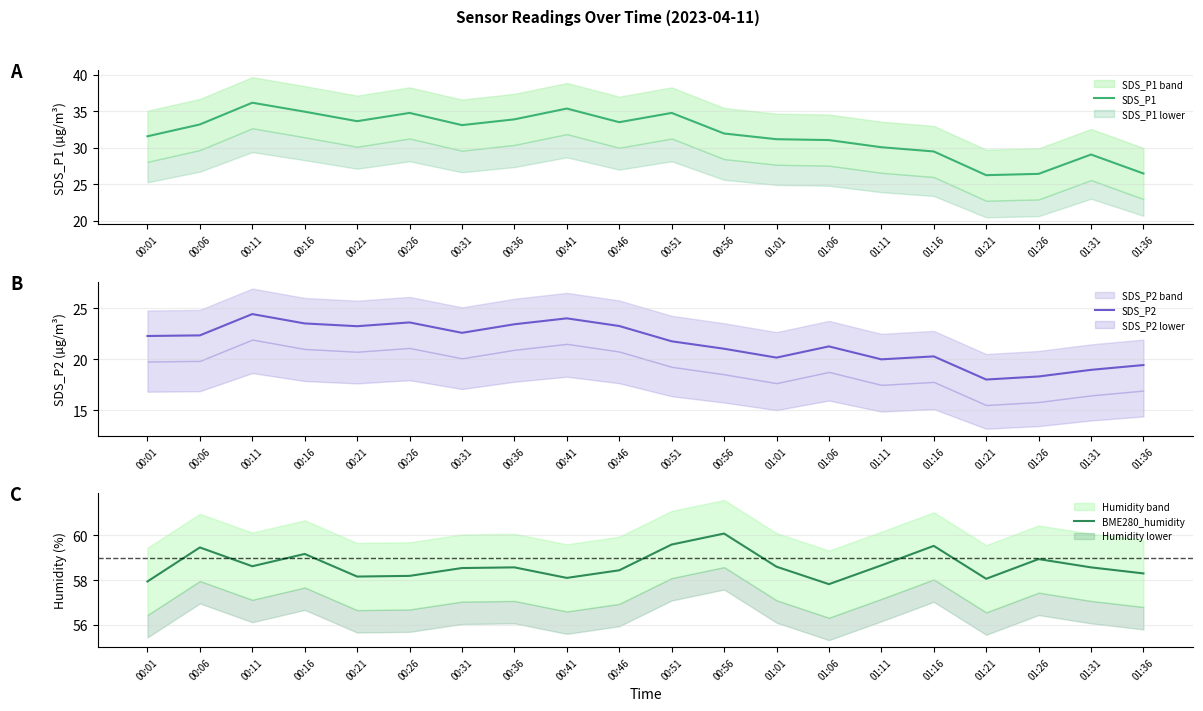

Reading left to right, list all the values displayed in this chart.

SDS_P1: 31.6	33.2	36.2	35.0	33.7	34.8	33.1	33.9	35.4	33.5	34.8	32.0	31.2	31.1	30.1	29.5	26.3	26.4	29.1	26.5
SDS_P2: 22.3	22.3	24.4	23.5	23.2	23.6	22.6	23.4	24.0	23.2	21.8	21.0	20.1	21.2	20.0	20.3	18.0	18.3	18.9	19.4
BME280_humidity: 57.9	59.5	58.6	59.2	58.2	58.2	58.5	58.6	58.1	58.4	59.6	60.1	58.6	57.8	58.7	59.5	58.1	58.9	58.6	58.3